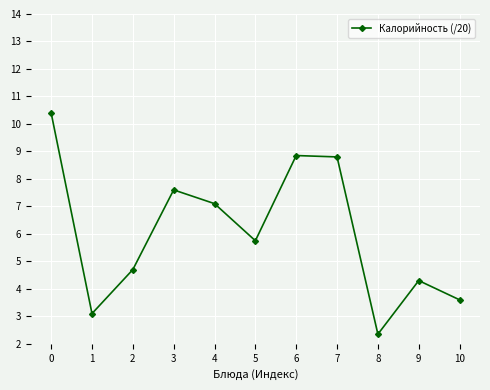

What is the minimum value shown in the chart?

2.4